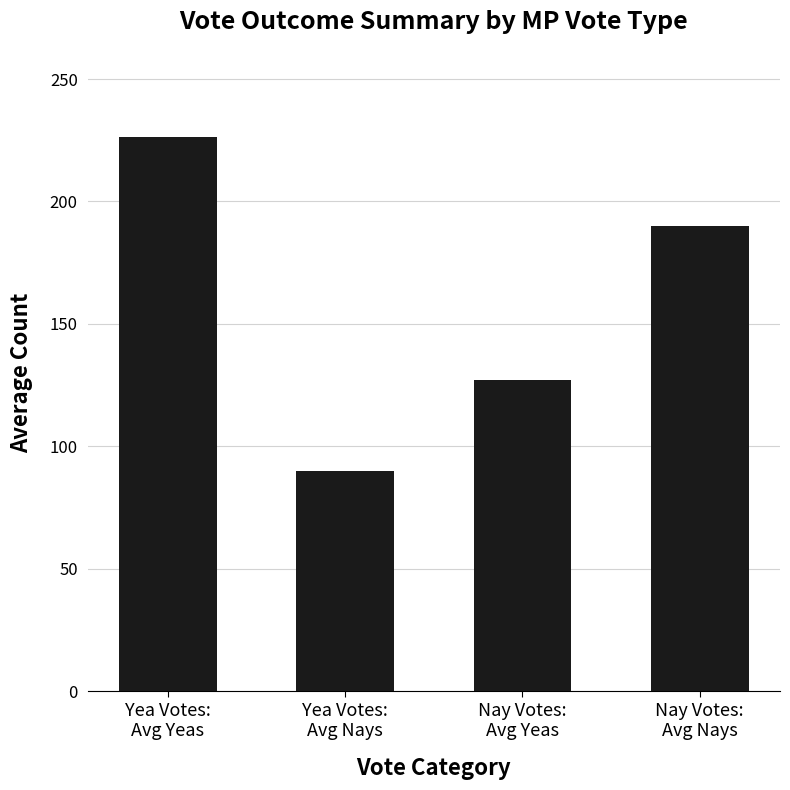

Rank the categories by value from highest to lowest.

Yea Votes:
Avg Yeas, Nay Votes:
Avg Nays, Nay Votes:
Avg Yeas, Yea Votes:
Avg Nays